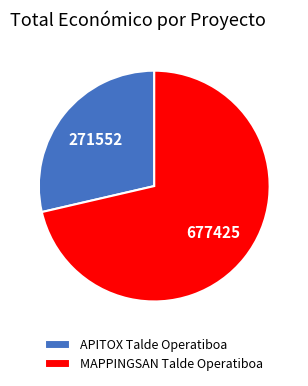

Combined, do APITOX Talde Operatiboa and MAPPINGSAN Talde Operatiboa account for over 50%?

Yes